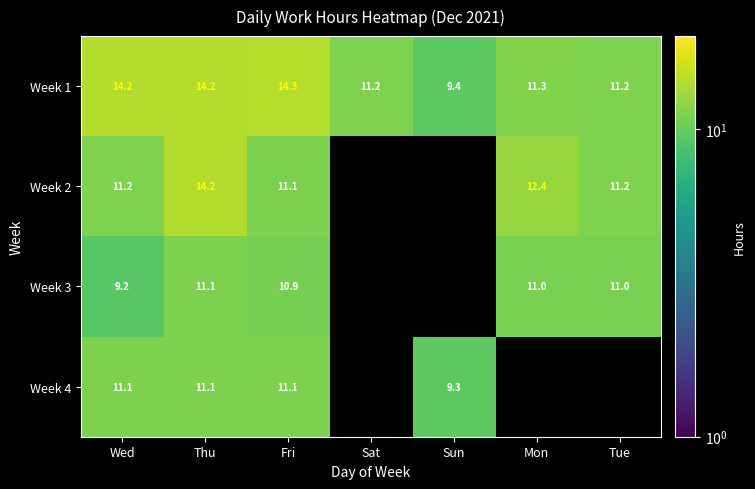

True or false: Week 1 has a value of 11.3 at Mon.

True